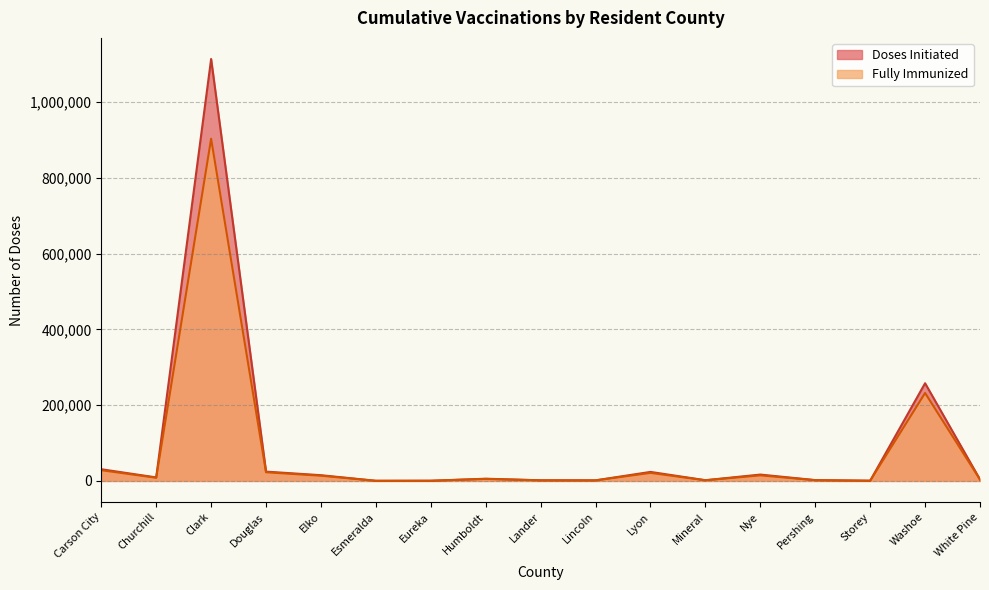

How many values in the Fully Immunized series exceed 5257?

8